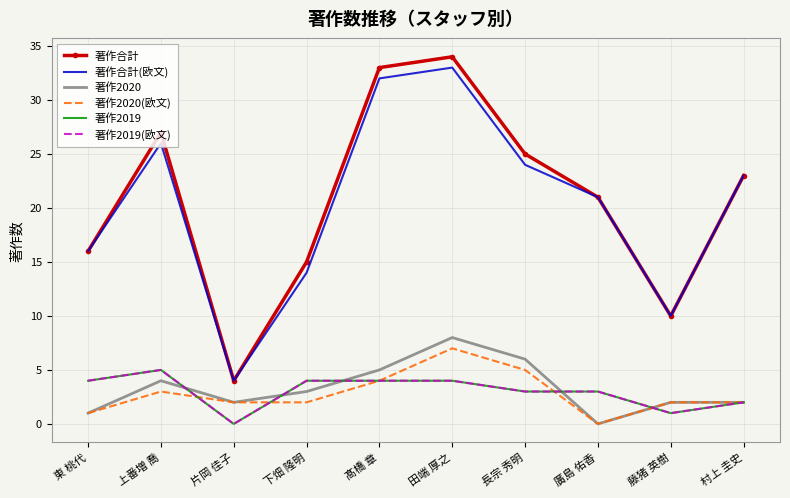

How many times do 著作2020(欧文) and 著作2019 cross each other?

4